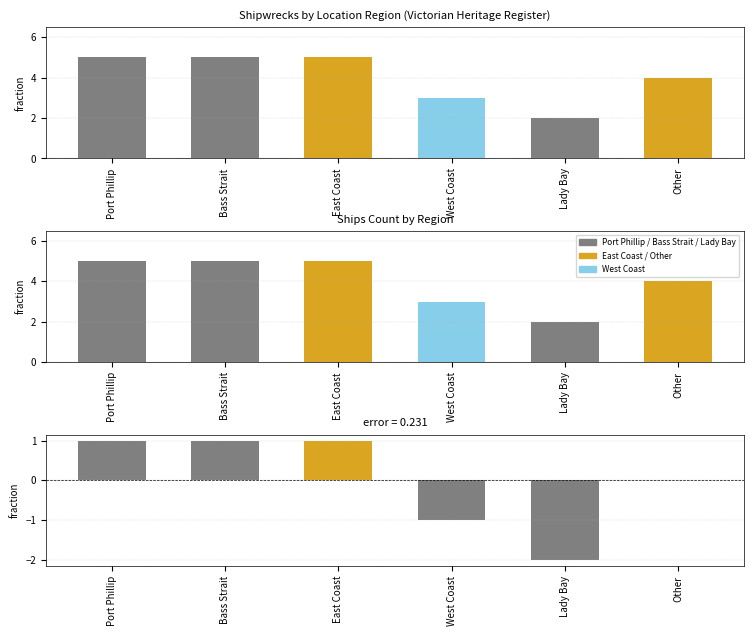

What is the maximum value for Ships Count?

5